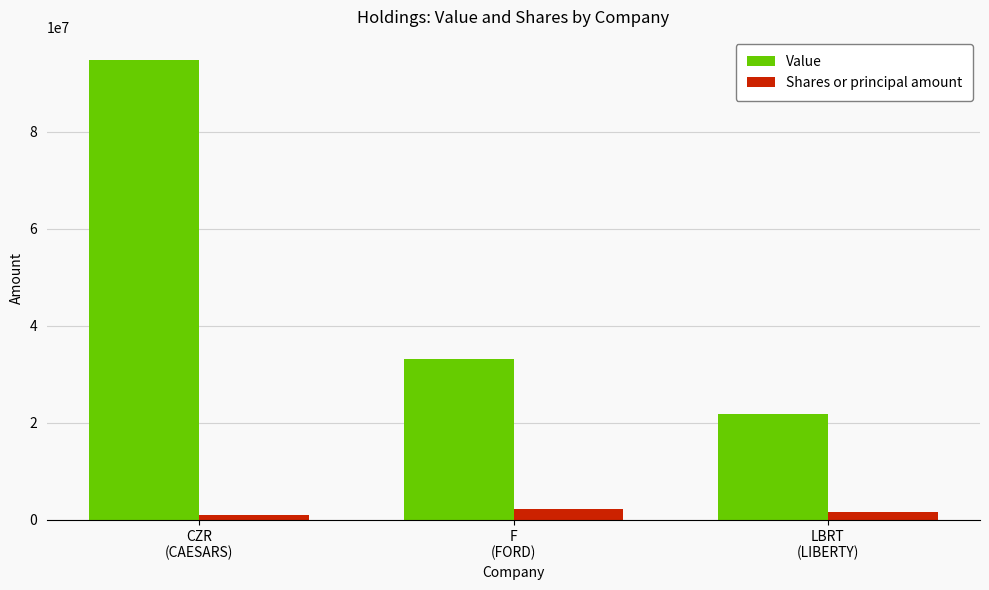

The value of Shares or principal amount at CZR
(CAESARS) is 913898. True or false?

True